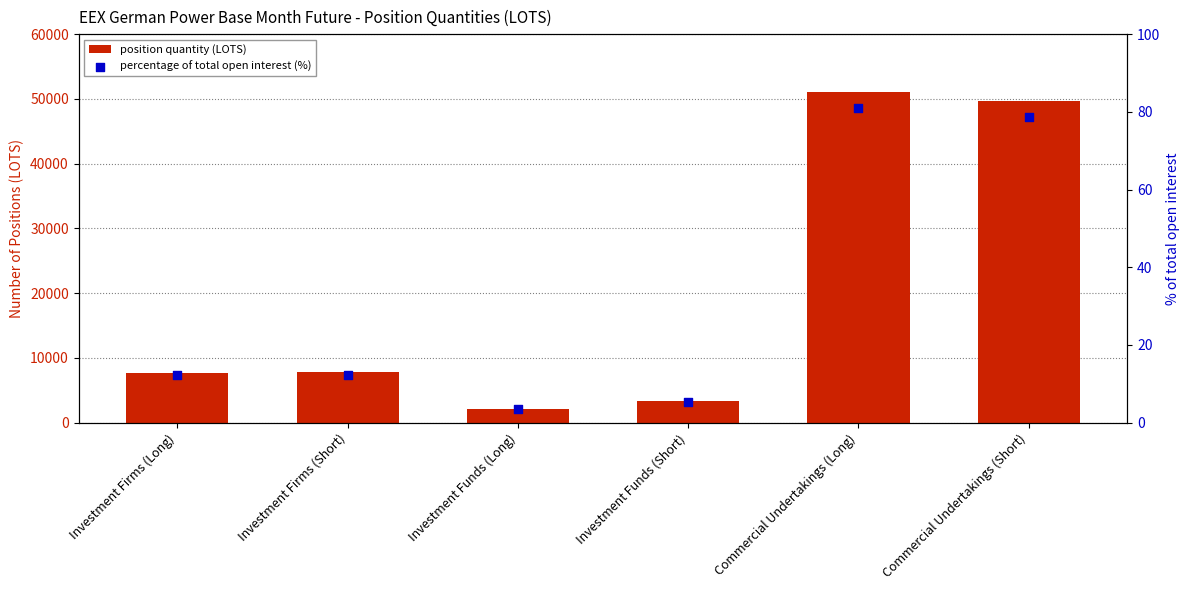

What are all the series names shown in the legend?

position quantity (LOTS), percentage of total open interest (%)